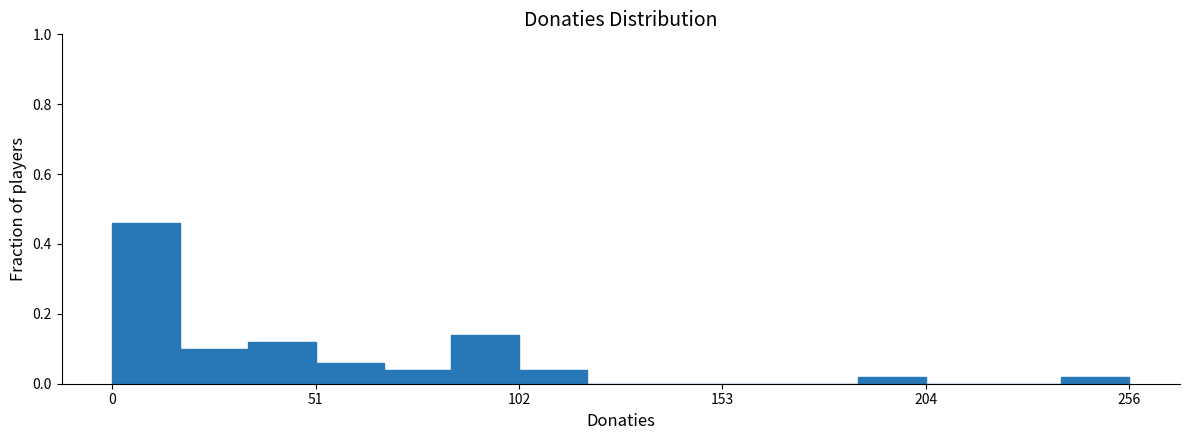

Read against the x-axis, roughly where is the centre of the tallest bar?

10